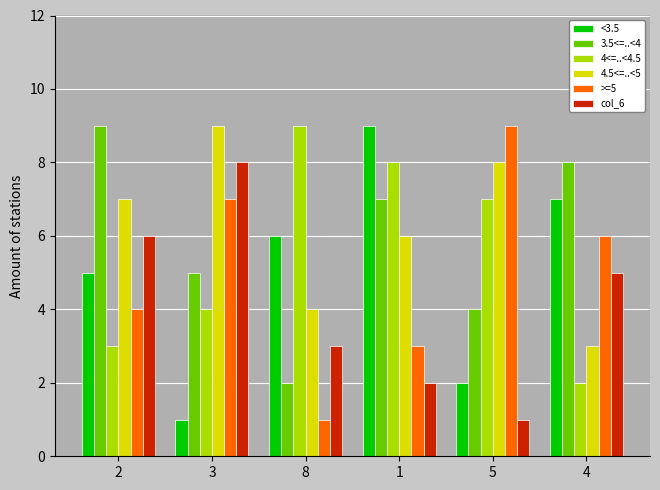

What is the label of the 5th bar from the right?

3